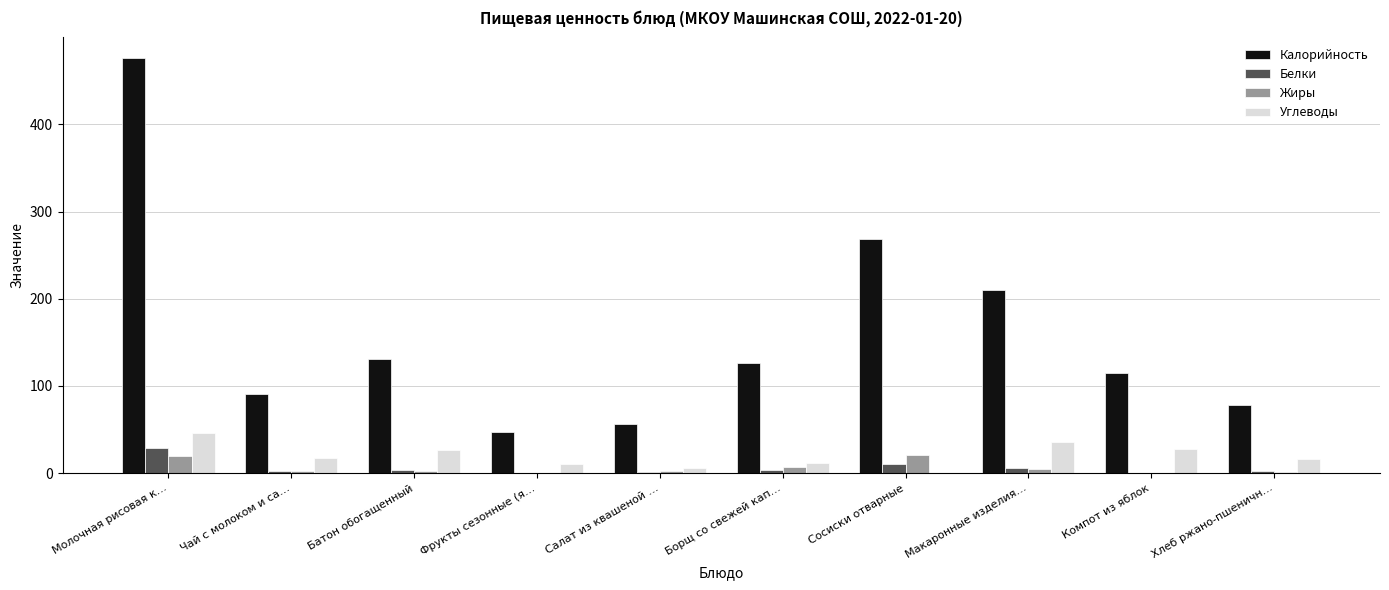

What is the total value across all series at Сосиски отварные?

300